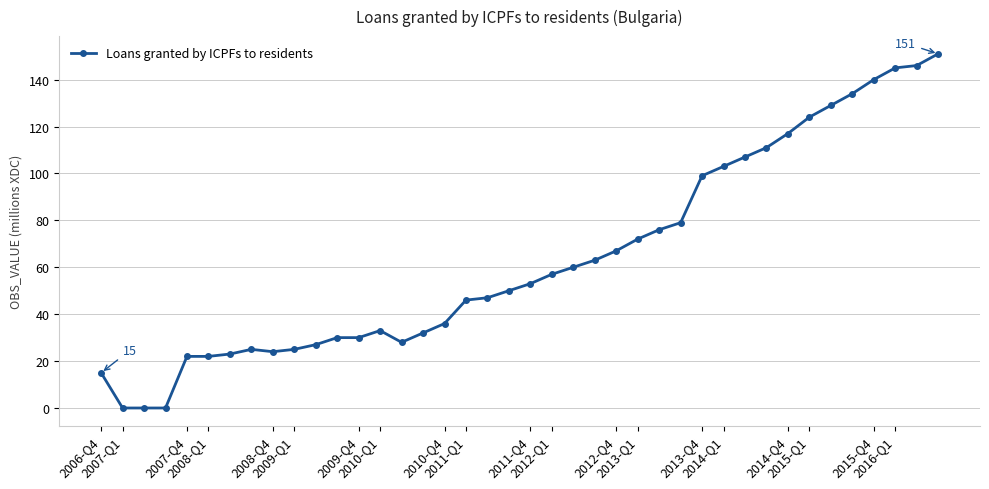

What is the difference between the maximum and minimum values?

151